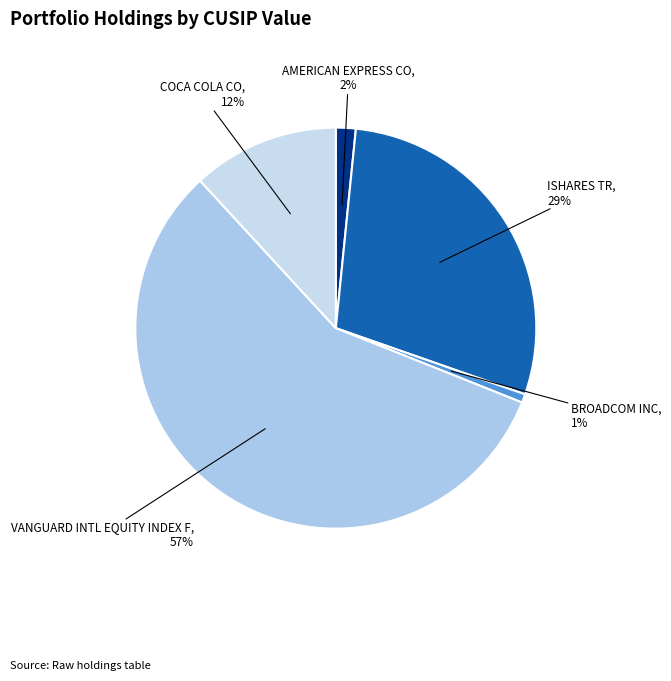

Does any single category account for the majority?

Yes